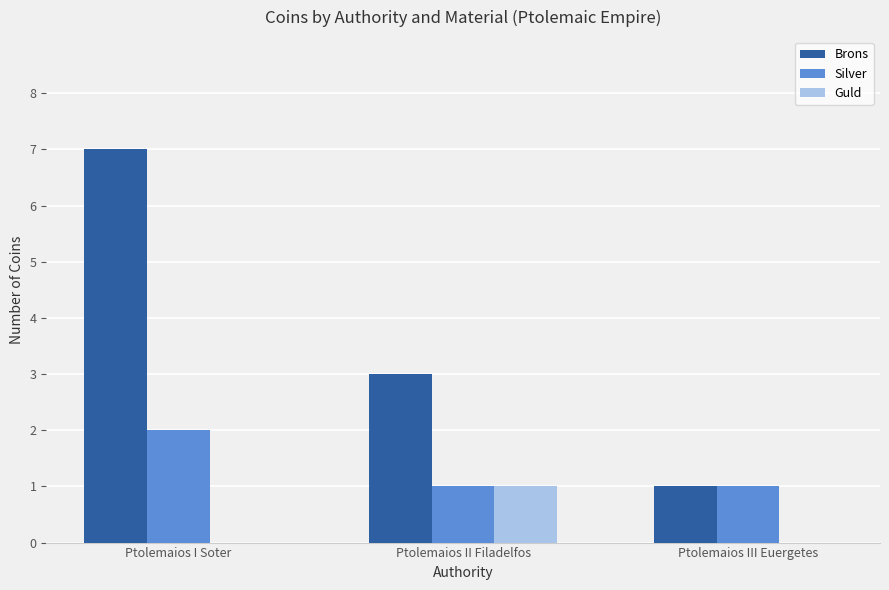

Count the number of categories in the chart.

3